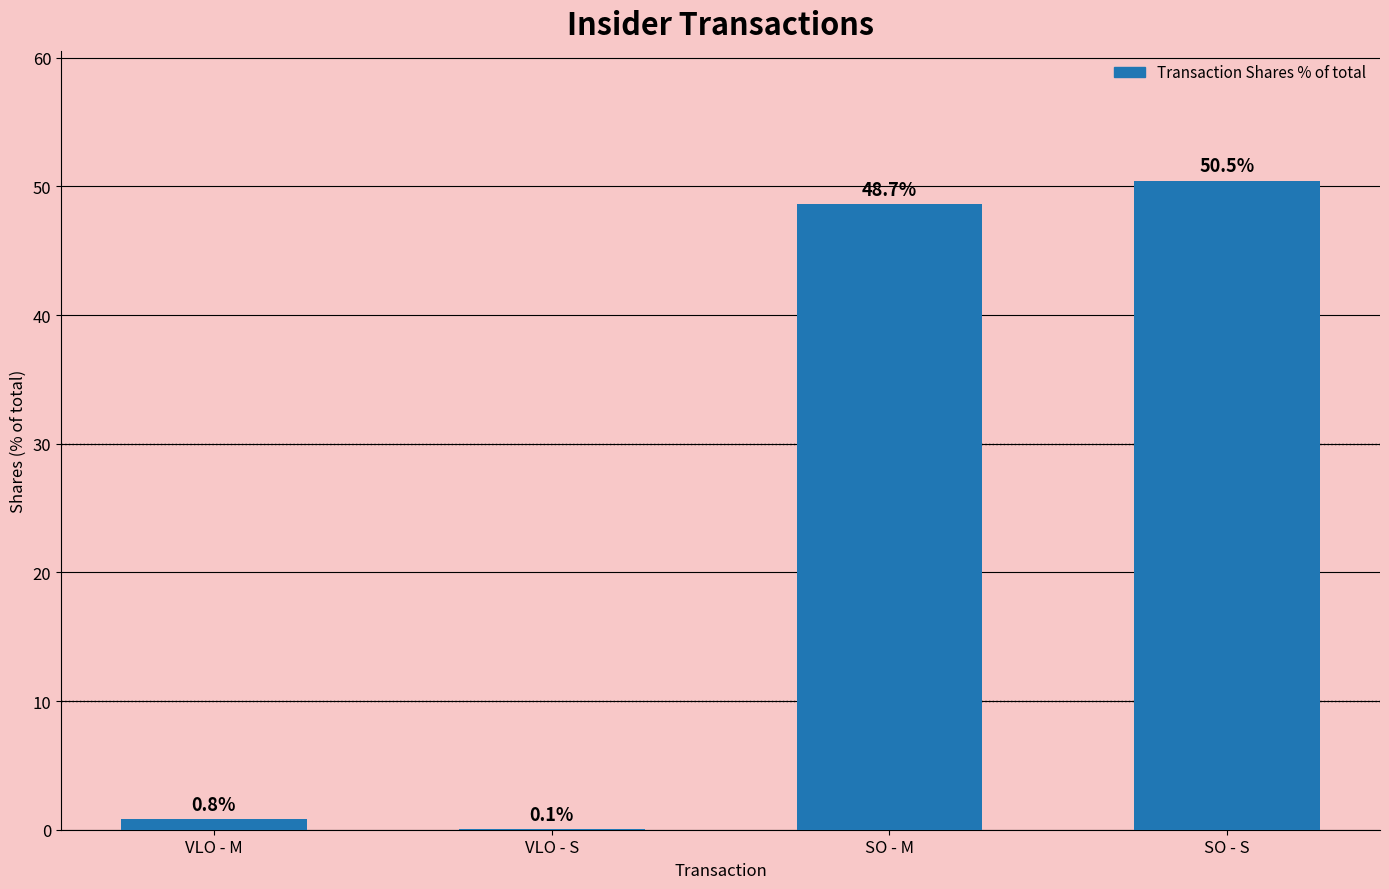

What is the difference between the values at SO - M and VLO - S?

48.6